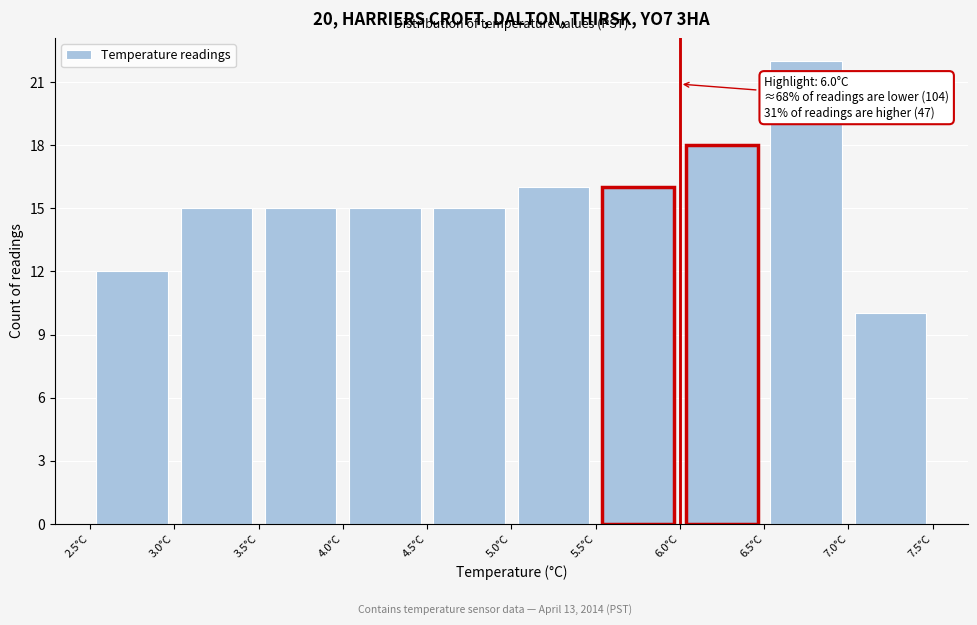

Which range on the x-axis has the tallest bar?

6.5 to 7.0